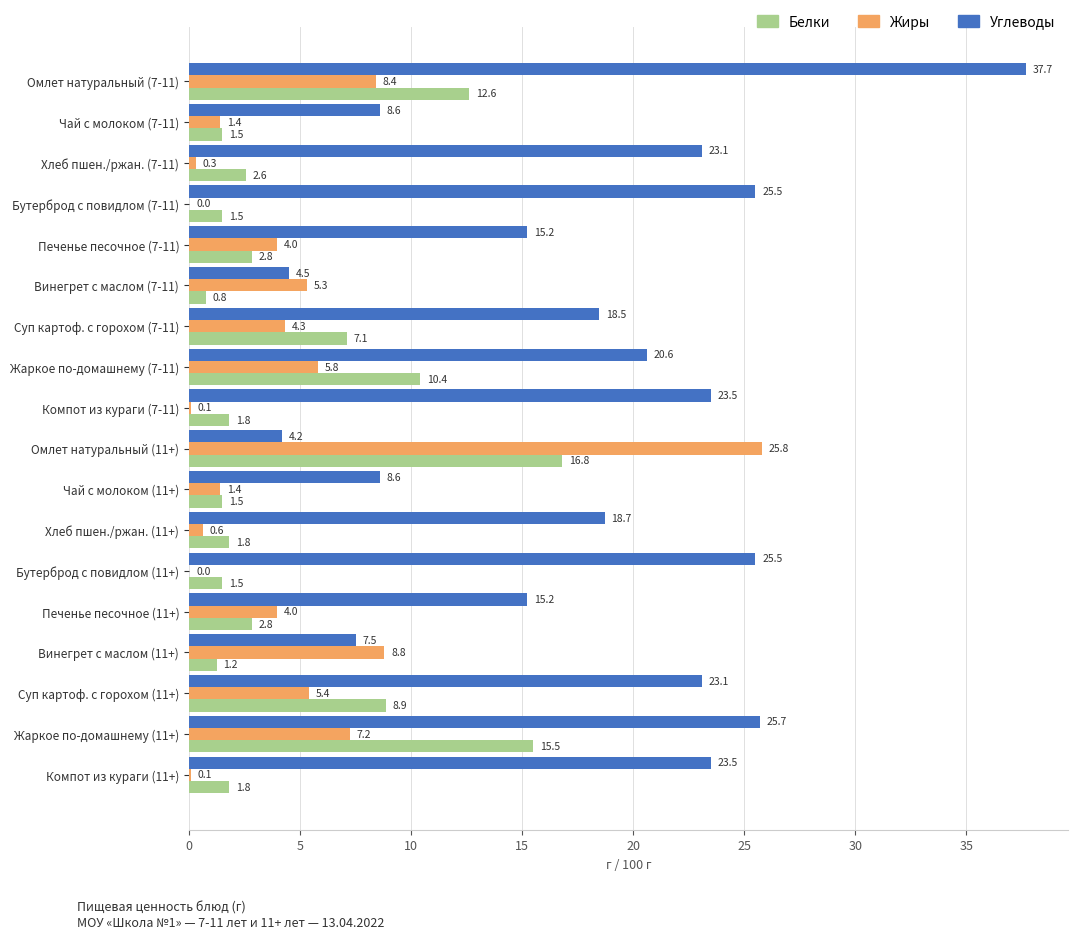

Which series has the largest total across all categories?

Углеводы